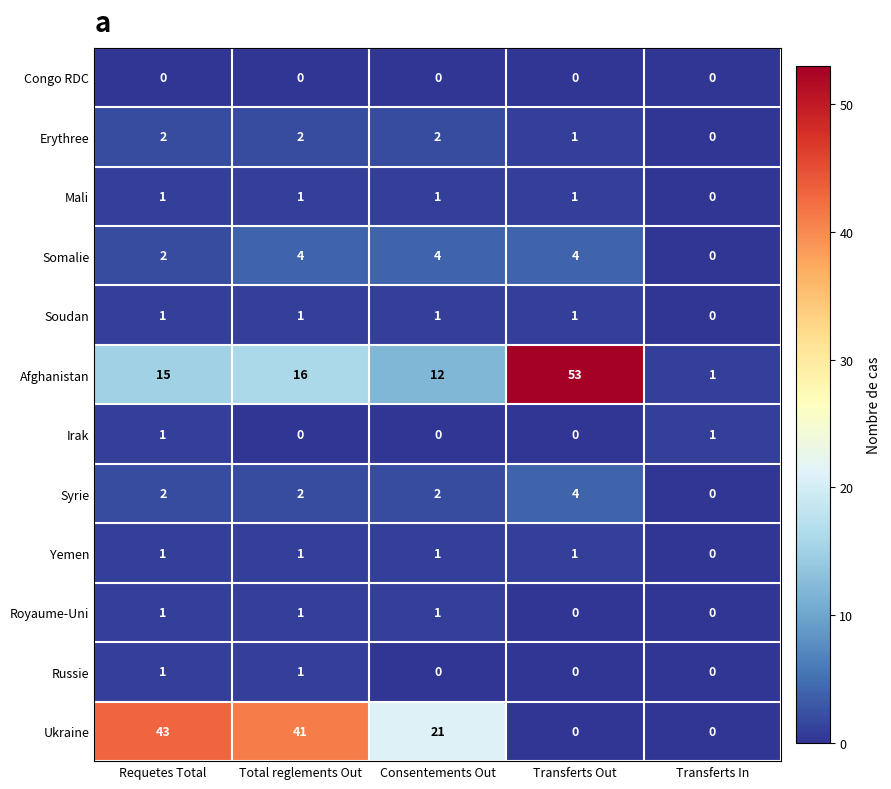

Which series has the largest total across all categories?

Ukraine